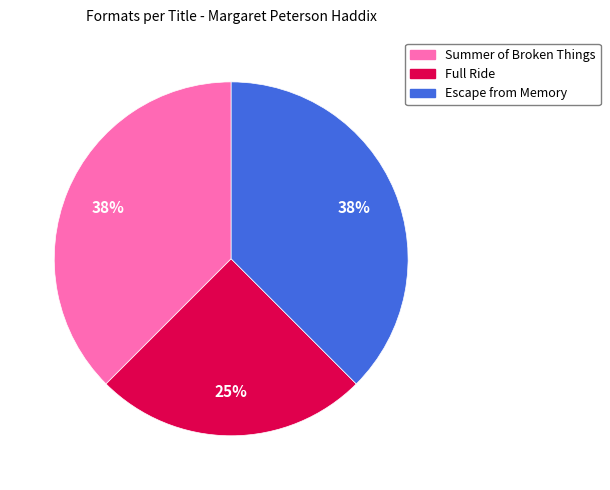

To the nearest percent, what portion does Full Ride represent?

25%